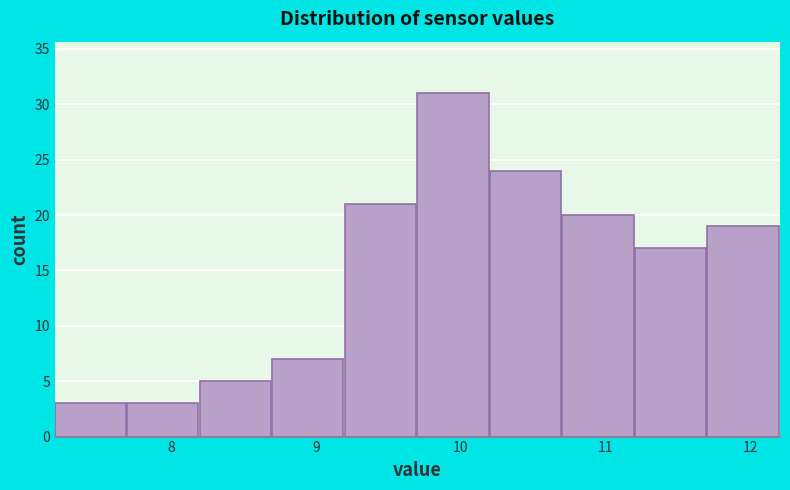

Reading left to right, list every bar in this chart as the range it spans on the x-axis followed by its height. The values are not printed on the chart, so give them approximately, as read against the axis.

7.2 to 7.7: 3
7.7 to 8.2: 3
8.2 to 8.7: 5
8.7 to 9.2: 7
9.2 to 9.7: 21
9.7 to 10.2: 31
10.2 to 10.7: 24
10.7 to 11.2: 20
11.2 to 11.7: 17
11.7 to 12.2: 19